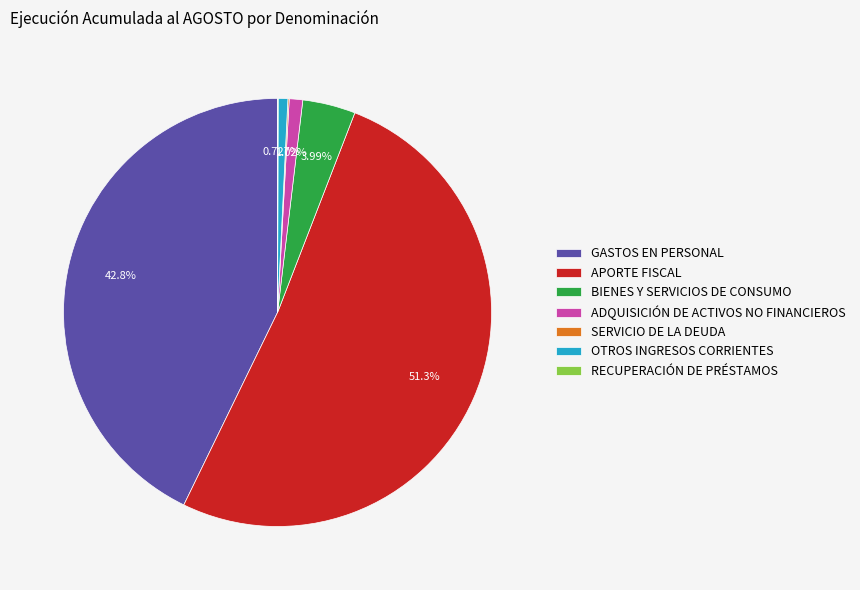

Is there any slice that represents more than half of the pie?

Yes